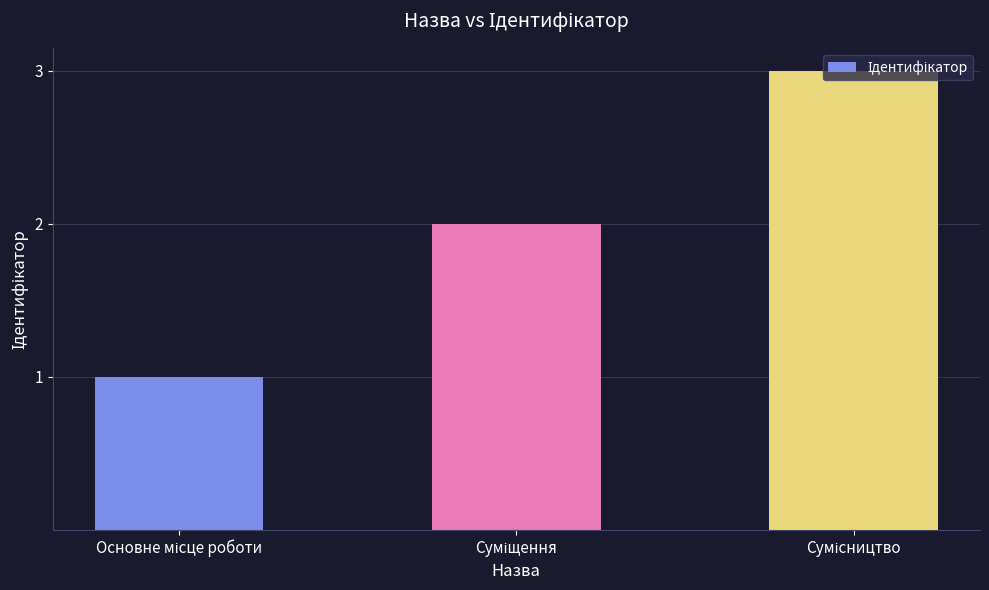

What is the maximum value shown in the chart?

3